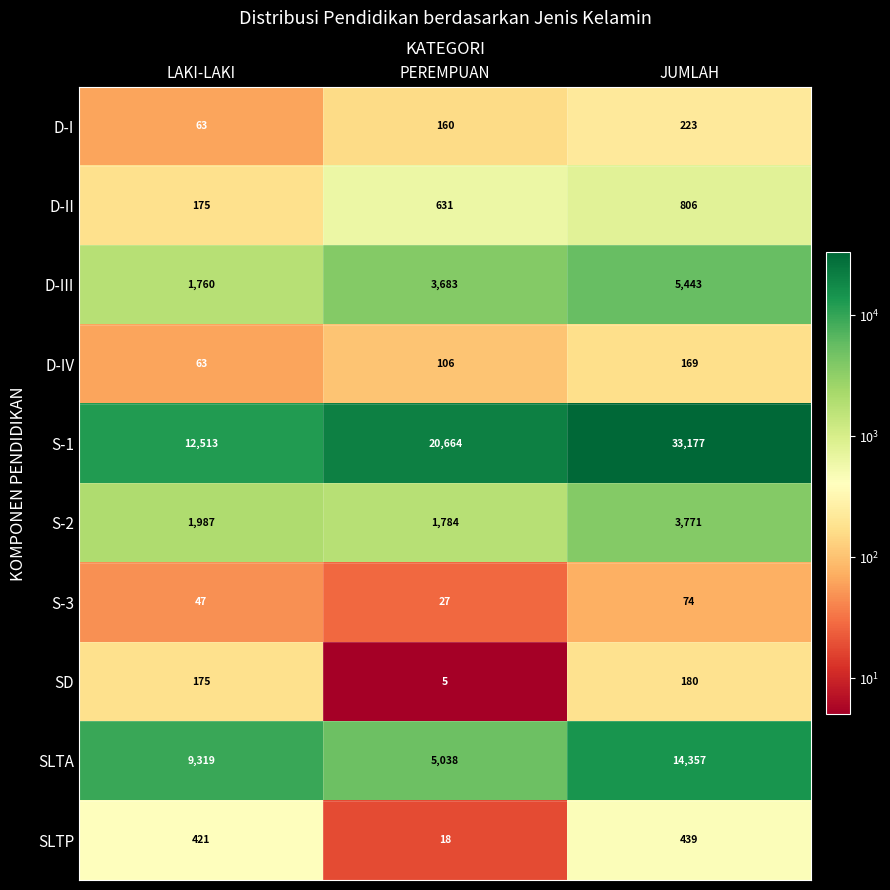

How many S-1 values are between 12513 and 33177?

3